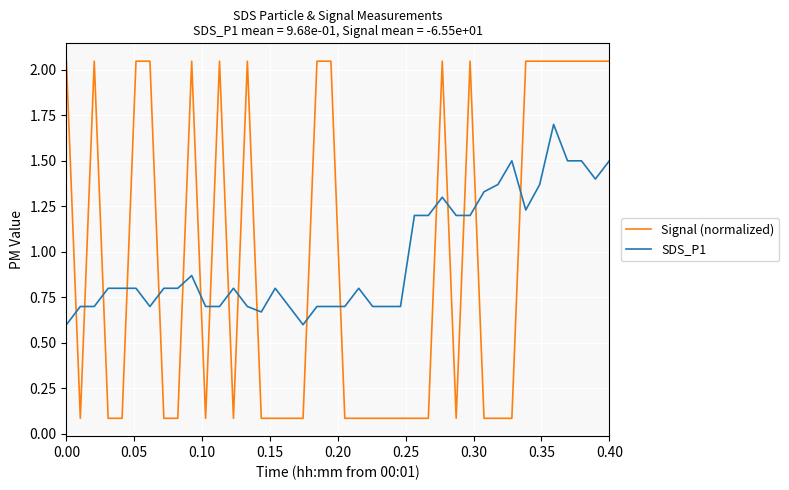

Rank the series by their maximum value, from lowest to highest.

SDS_P1, Signal (normalized)